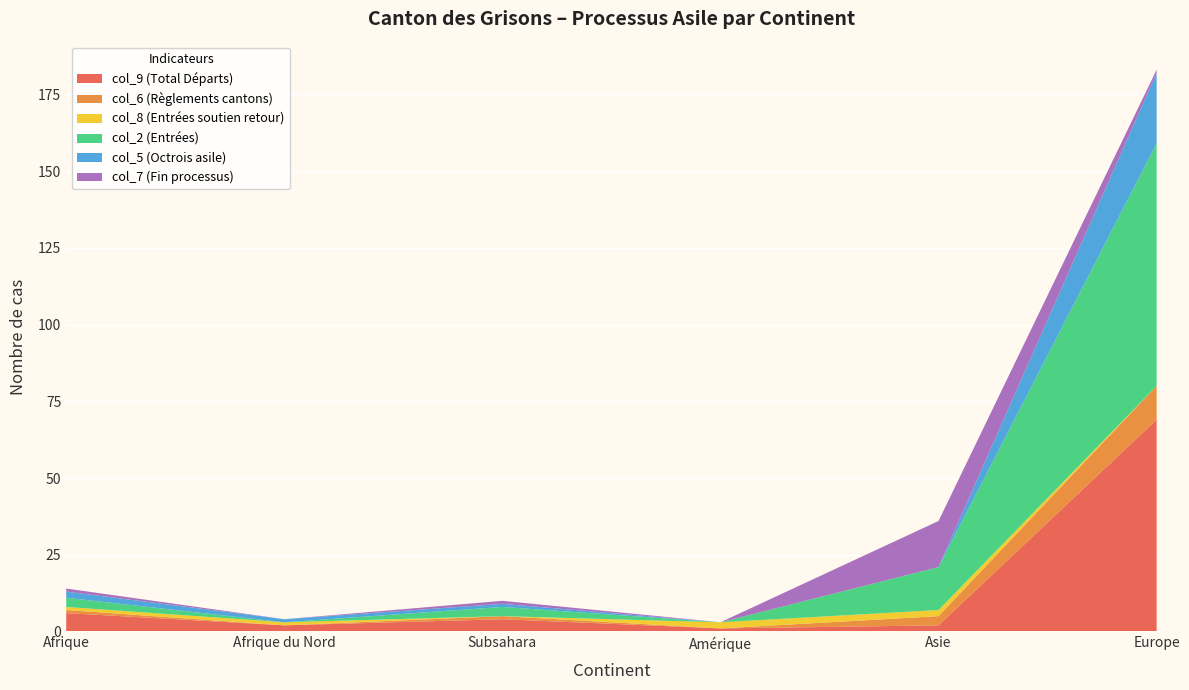

Reading right to left, transcribe all the data shown in this chart.

col_9 (Total Départs): 69	2	1	4	2	6
col_6 (Règlements cantons): 11	3	0	1	0	1
col_8 (Entrées soutien retour): 0	2	2	0	1	1
col_2 (Entrées): 79	14	0	3	0	3
col_5 (Octrois asile): 23	0	0	1	1	2
col_7 (Fin processus): 1	15	0	1	0	1